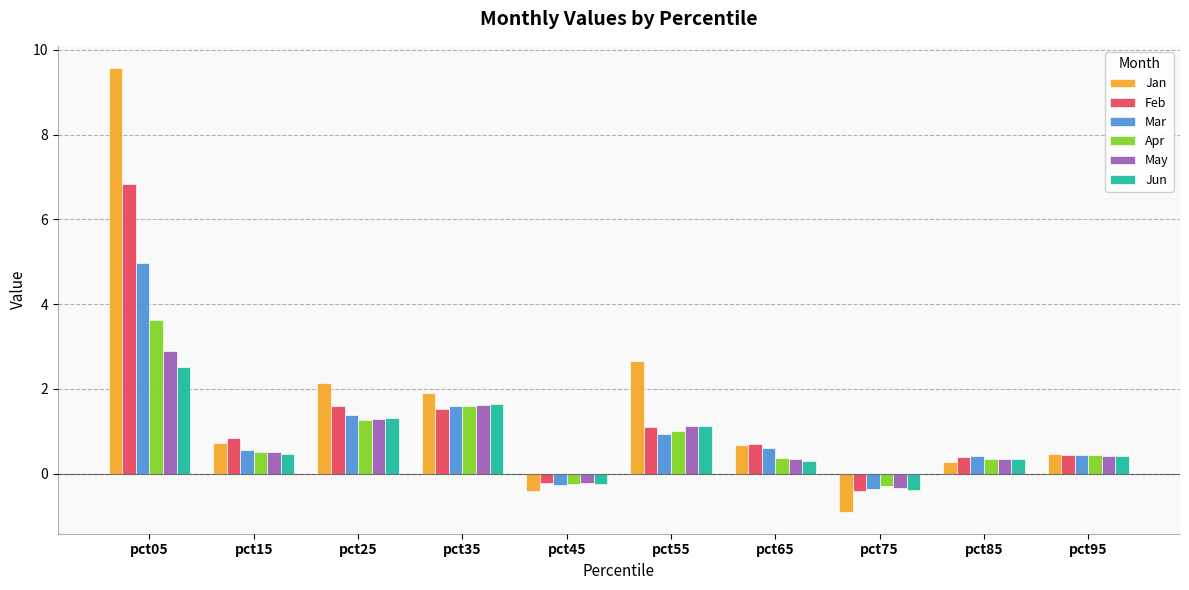

How many positive values does the May series have?

8